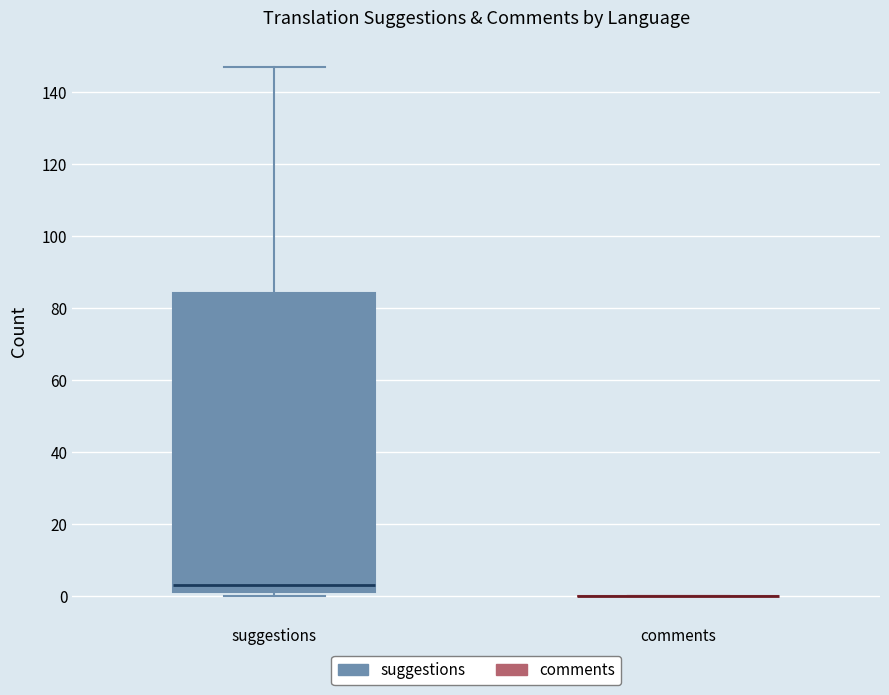

Reading left to right, read every box against the y-axis: the position of its median line, the range the box covers, and the ends of its whiskers. The values are not printed on the chart, so give them approximately, as read against the axis.

suggestions: median 4, box 2 to 84, whiskers 0 to 148
comments: box collapsed to a line at 0, whiskers 0 to 0